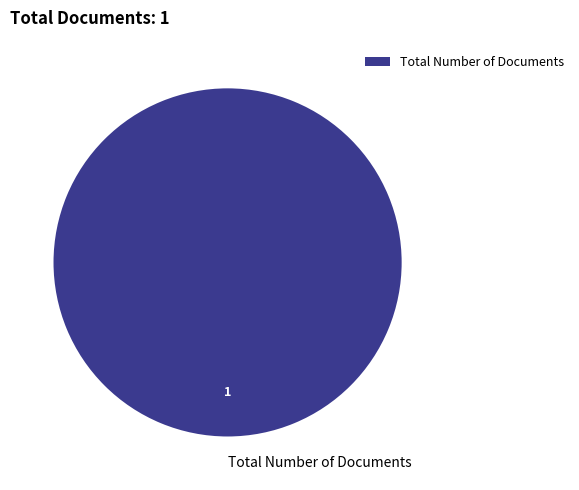

How many segments does this pie chart have?

1